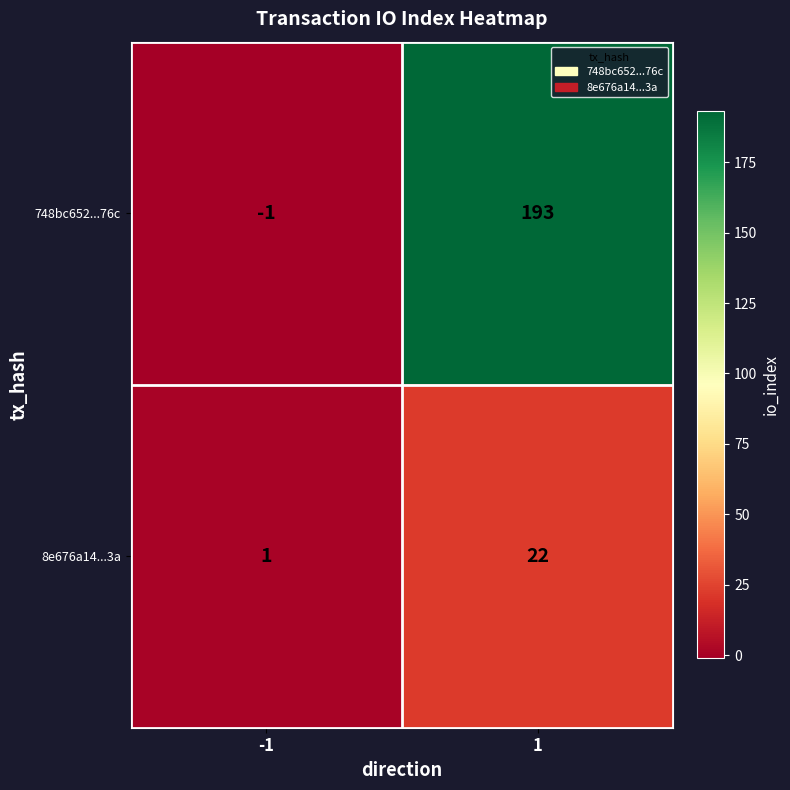

Between -1 and 1, which series saw the biggest shift?

748bc652...76c